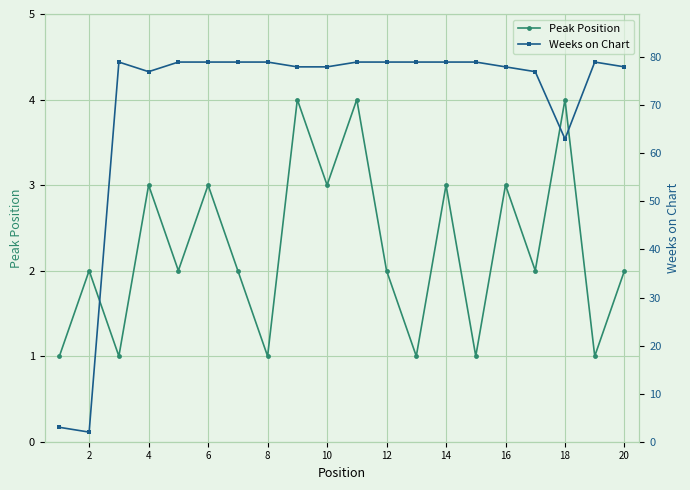

The value of Peak Position at 4 is 3. True or false?

True